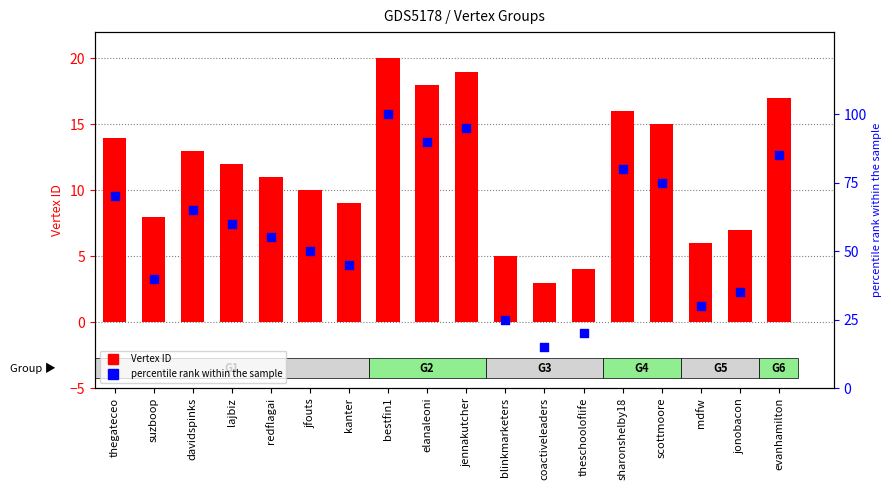

Is the value of percentile rank within sample at blinkmarketers greater than the value of Vertex ID at suzboop?

Yes